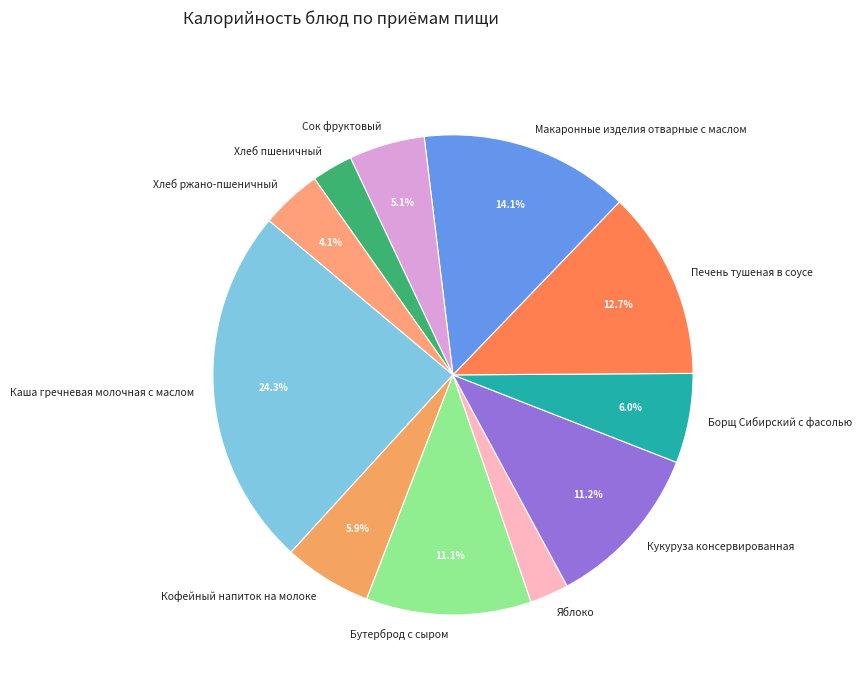

Is it true that Кукуруза консервированная is 4% of the pie?

False